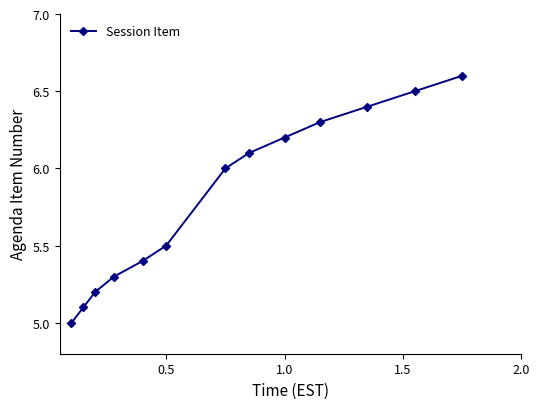

What is the value of the 3rd point from the left?

5.2